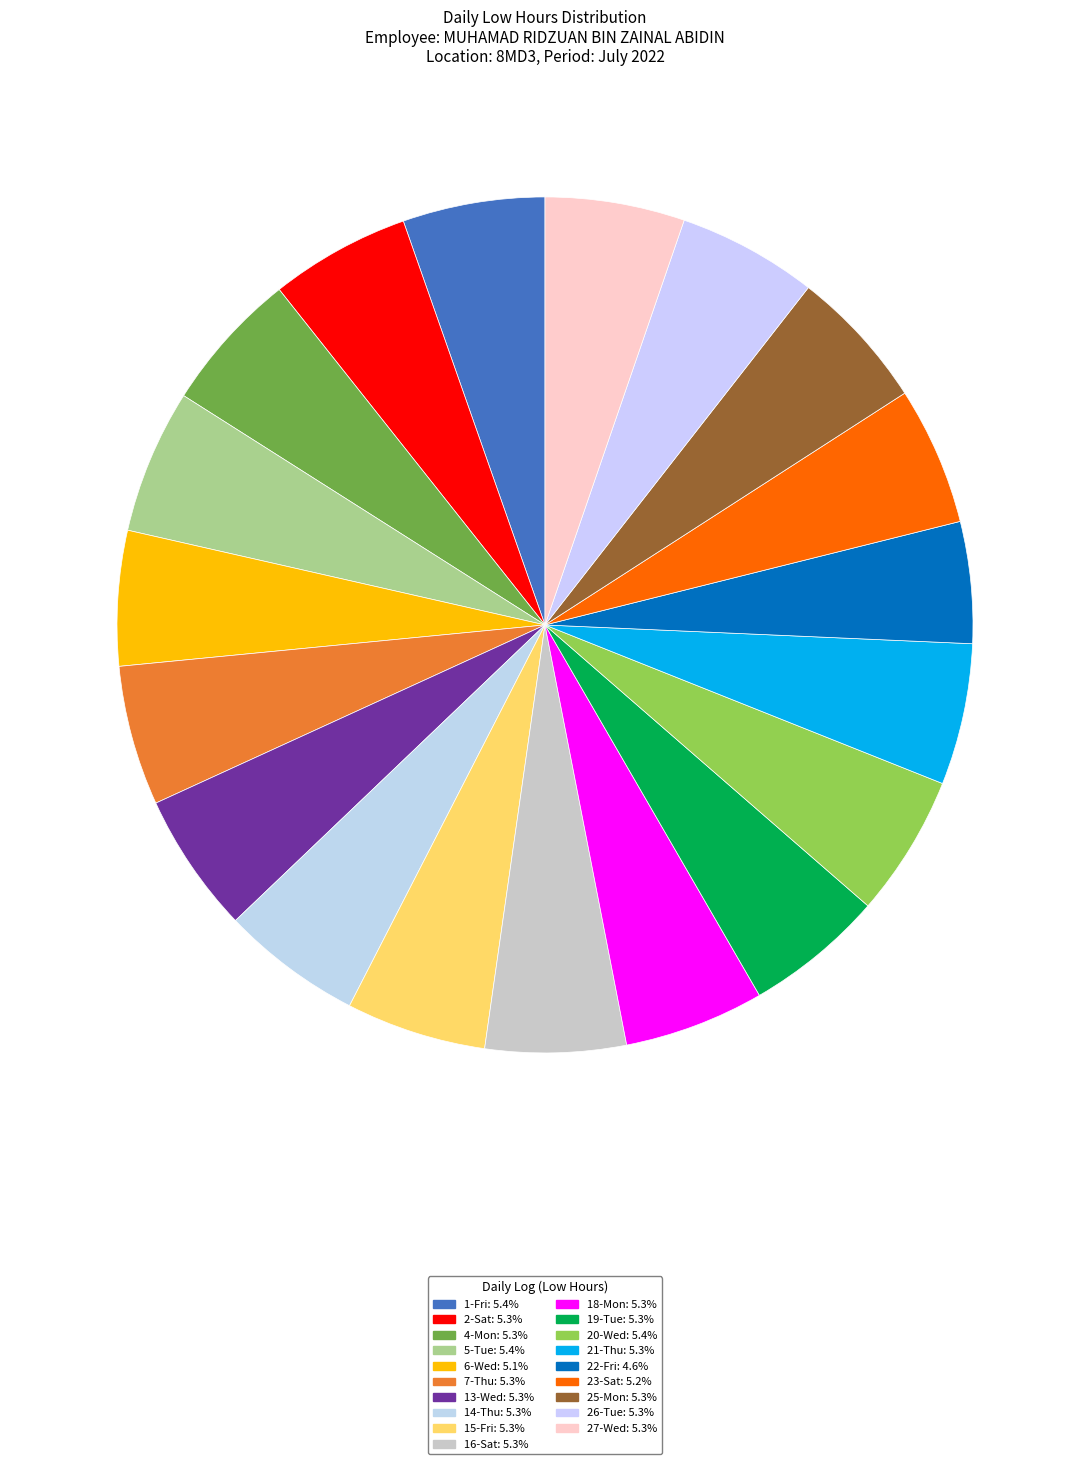

Count the number of slices in the pie.

19